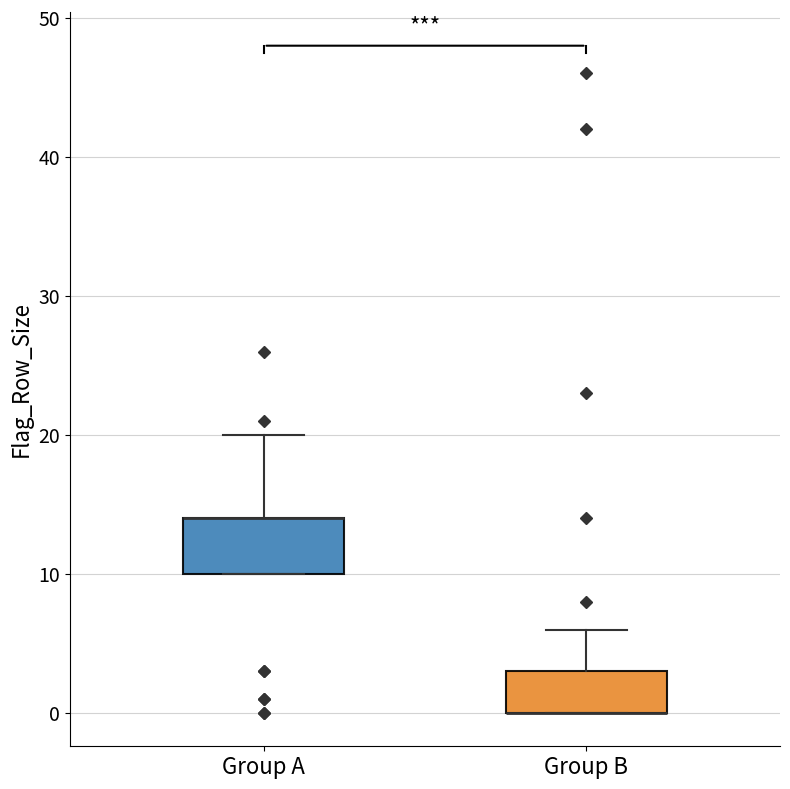

Reading left to right, read every box against the y-axis: the position of its median line, the range the box covers, and the ends of its whiskers. The values are not printed on the chart, so give them approximately, as read against the axis.

Group A: median 14 (drawn on the box's upper edge), box 10 to 14, whiskers 10 to 20
Group B: median 0 (drawn on the box's lower edge), box 0 to 3, whiskers 0 to 6